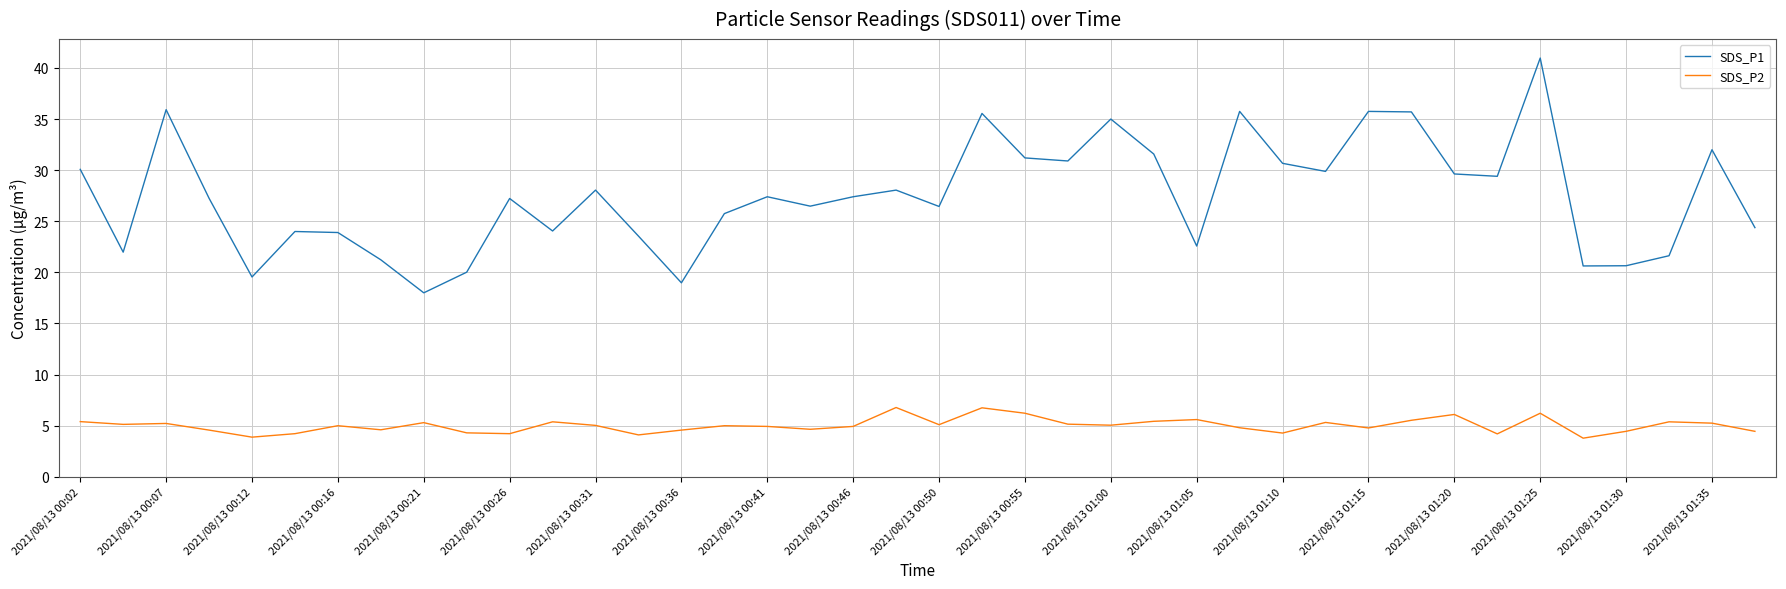

What is the difference between the maximum and minimum values in the SDS_P1 series?

23.0